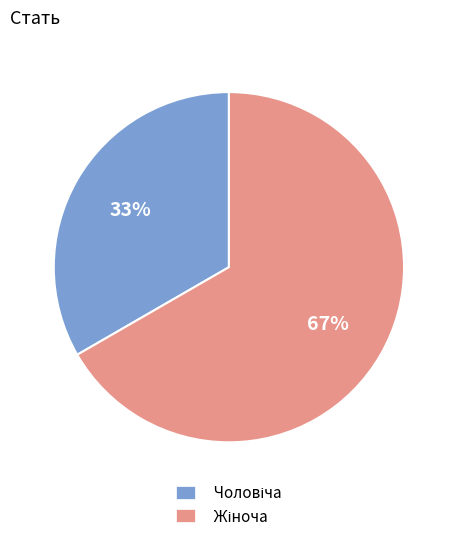

Does any single category account for the majority?

Yes